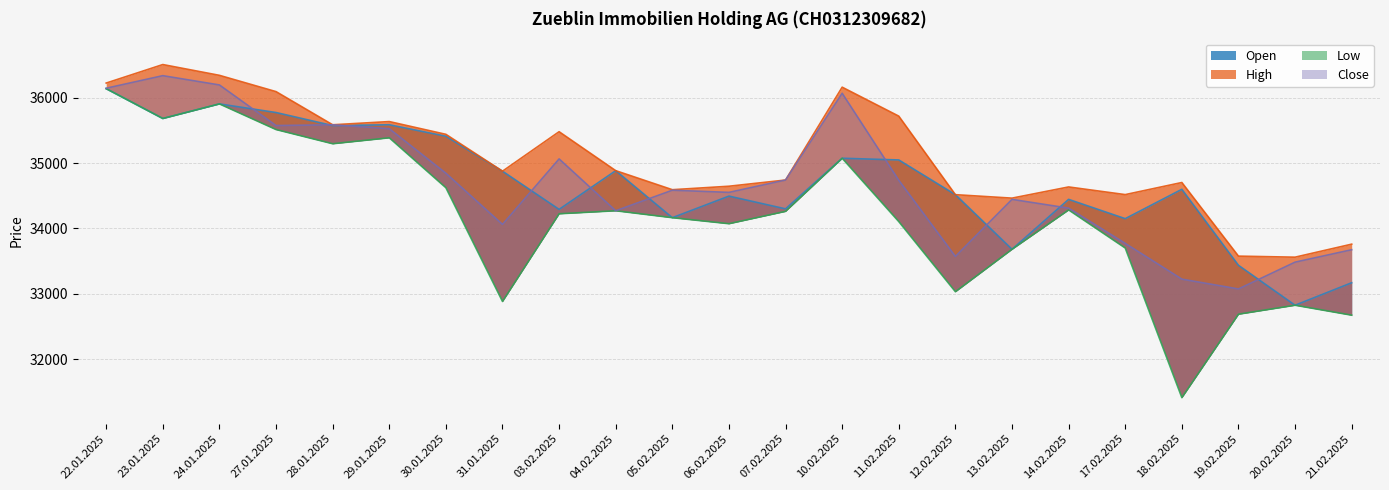

Which series has the widest spread of values?

Low